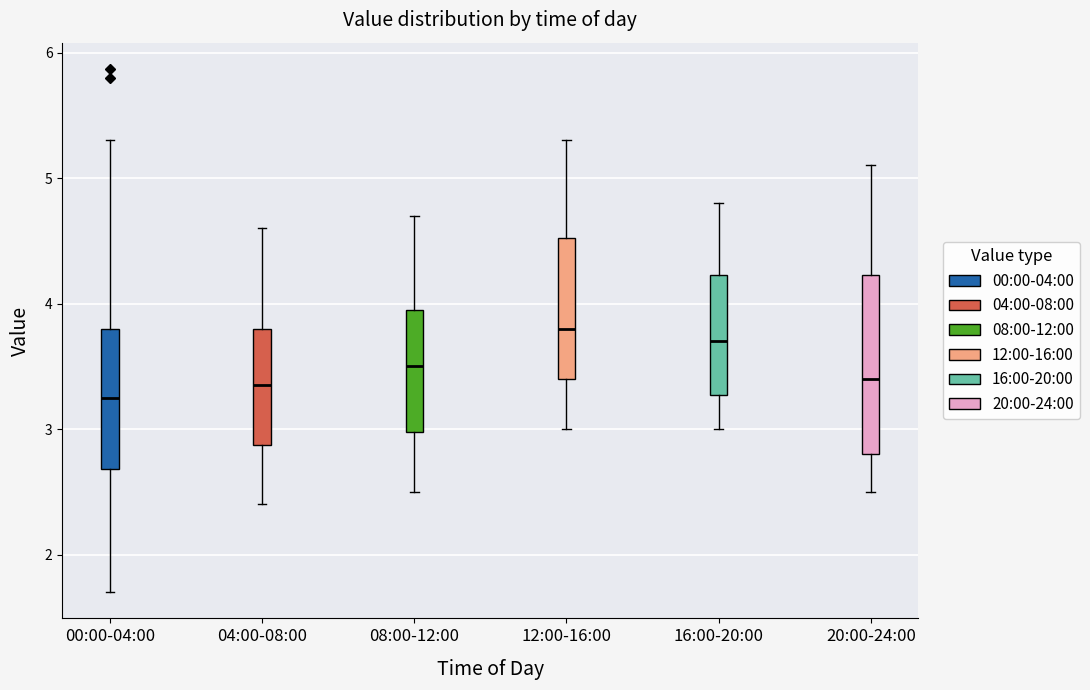

Reading left to right, read every box against the y-axis: the position of its median line, the range the box covers, and the ends of its whiskers. The values are not printed on the chart, so give them approximately, as read against the axis.

00:00-04:00: median 3.3, box 2.7 to 3.8, whiskers 1.7 to 5.3
04:00-08:00: median 3.4, box 2.9 to 3.8, whiskers 2.4 to 4.6
08:00-12:00: median 3.5, box 3.0 to 4.0, whiskers 2.5 to 4.7
12:00-16:00: median 3.8, box 3.4 to 4.5, whiskers 3.0 to 5.3
16:00-20:00: median 3.7, box 3.3 to 4.2, whiskers 3.0 to 4.8
20:00-24:00: median 3.4, box 2.8 to 4.2, whiskers 2.5 to 5.1